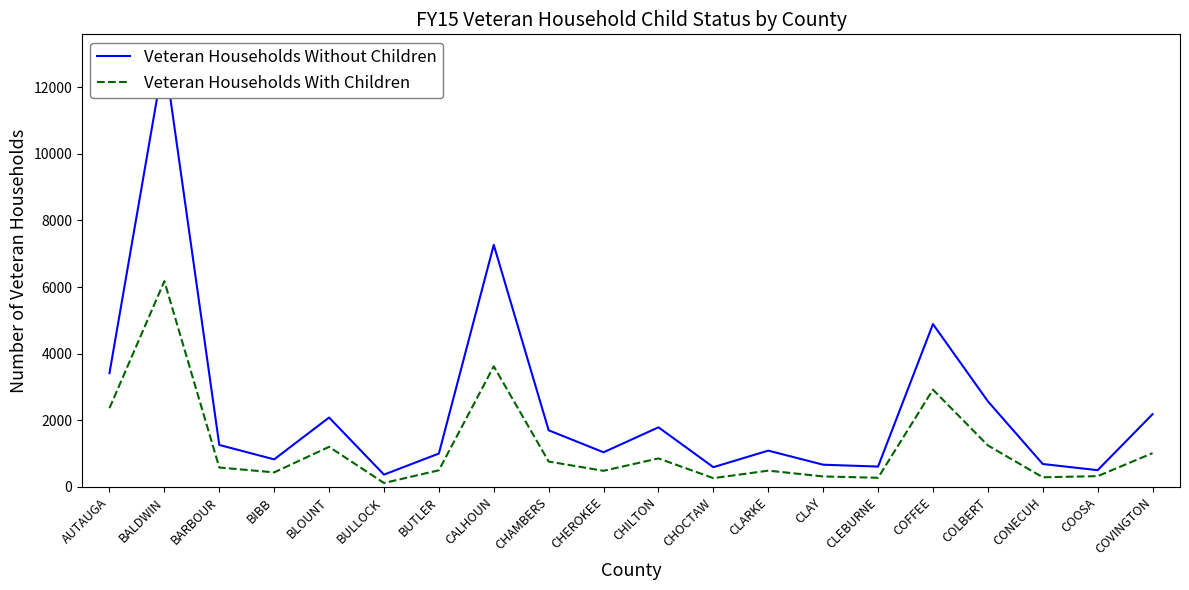

List the series in order of their overall mean, highest first.

Veteran Households Without Children, Veteran Households With Children